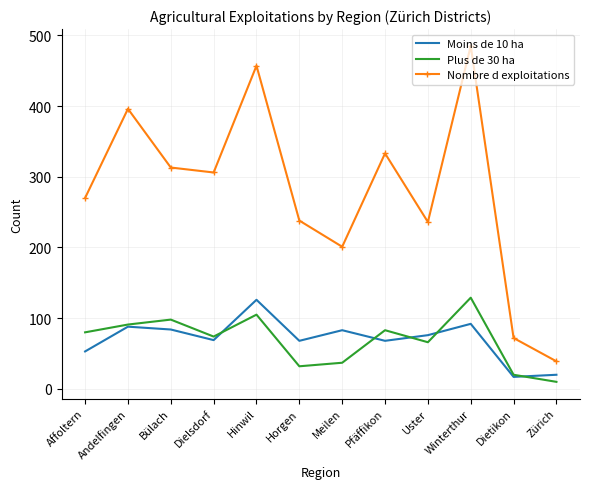

What is the spread (max minus min) of values at Meilen?

164